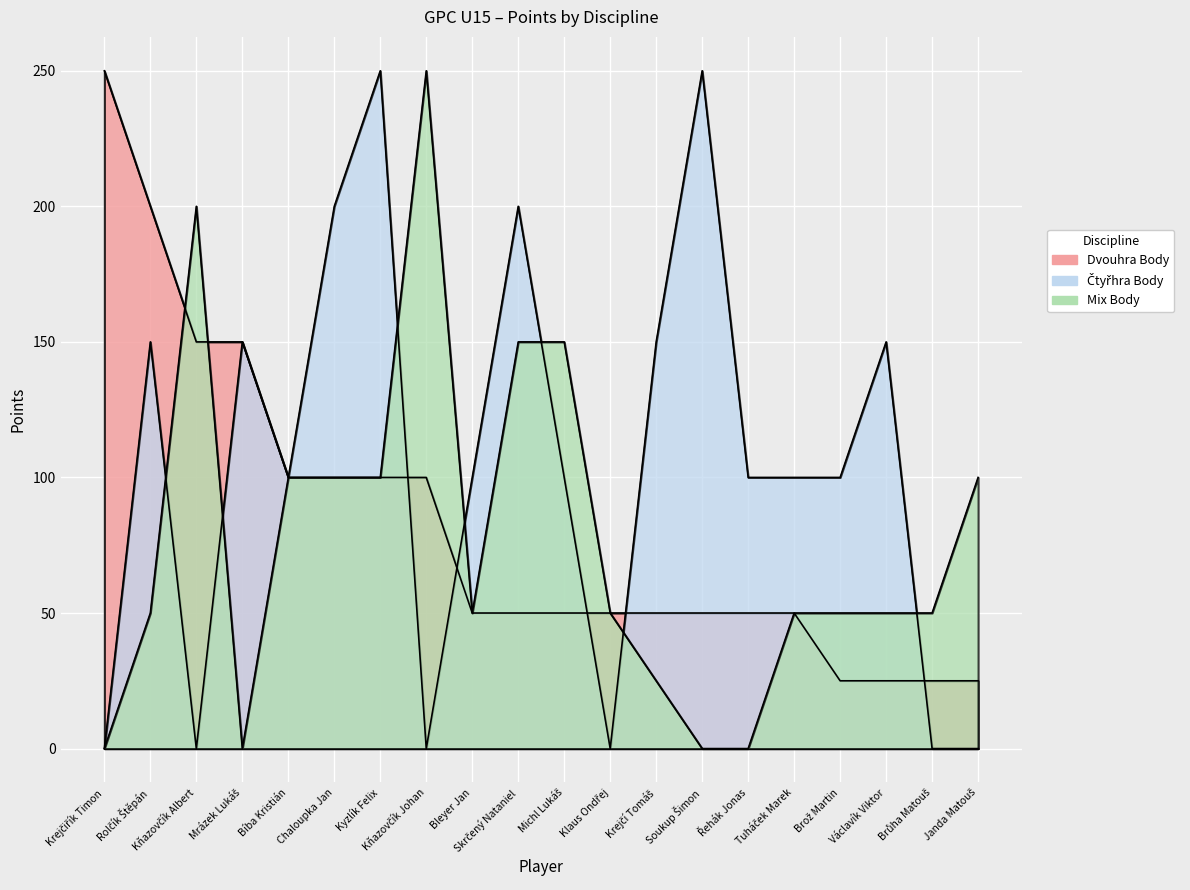

How many lines are shown in the chart?

3